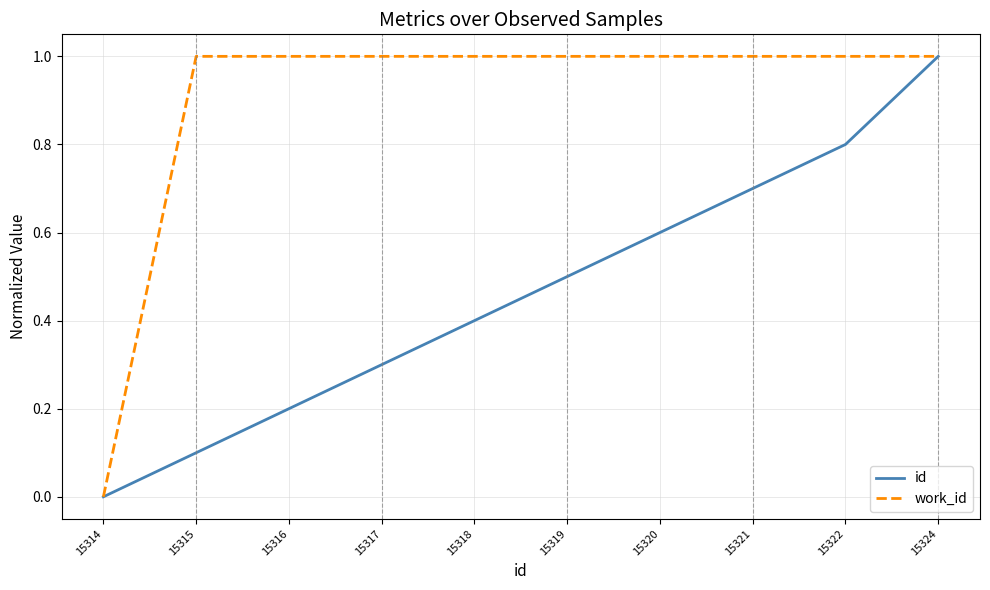

Reading left to right, transcribe all the data shown in this chart.

id: 15314=0.0	15315=0.1	15316=0.2	15317=0.3	15318=0.4	15319=0.5	15320=0.6	15321=0.7	15322=0.8	15324=1.0
work_id: 15314=0.0	15315=1.0	15316=1.0	15317=1.0	15318=1.0	15319=1.0	15320=1.0	15321=1.0	15322=1.0	15324=1.0